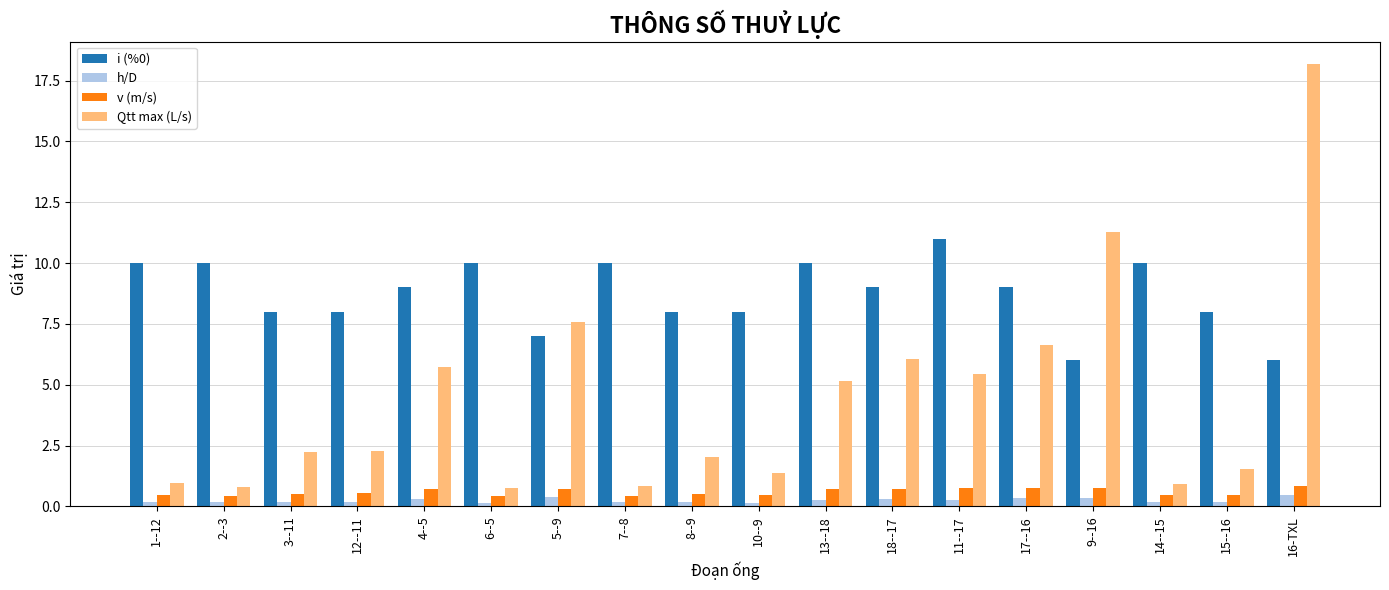

Which series has the largest range (max minus min)?

Qtt max (L/s)